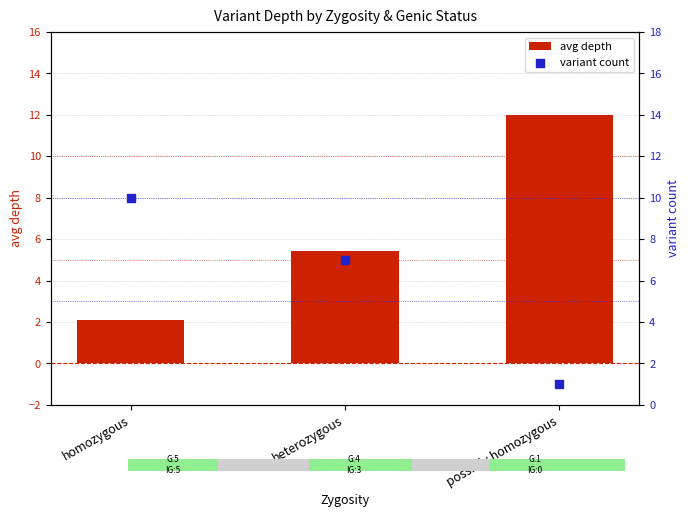

What is the total value across all series at heterozygous?

12.4